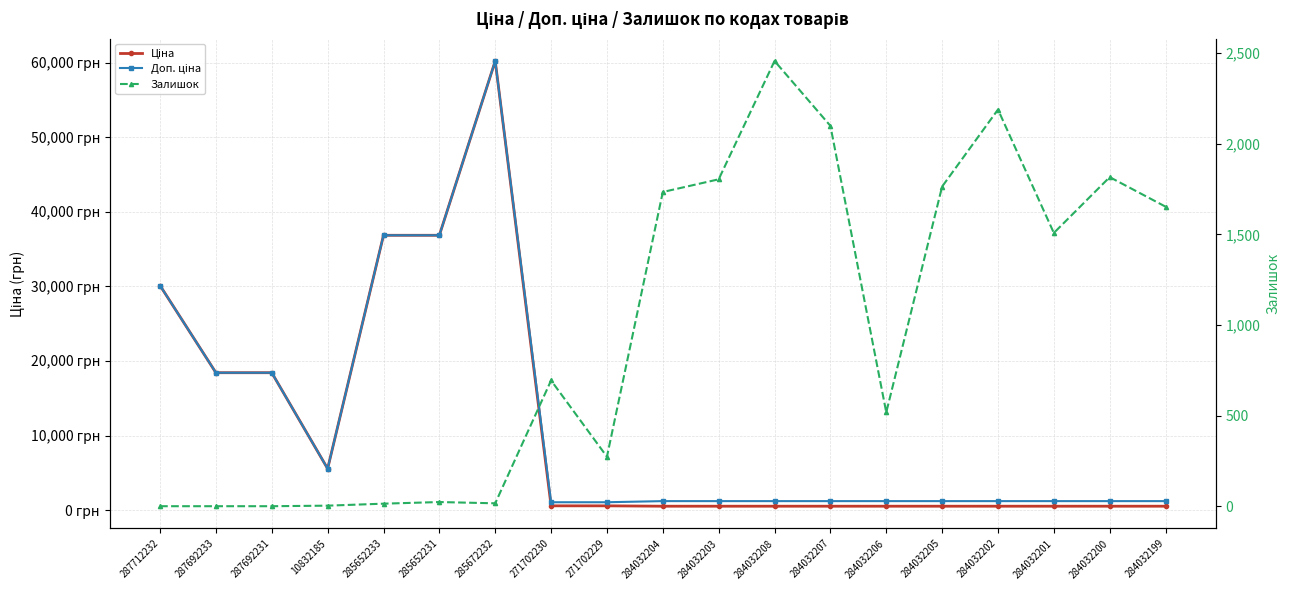

True or false: Ціна and Доп. ціна intersect in this chart.

False